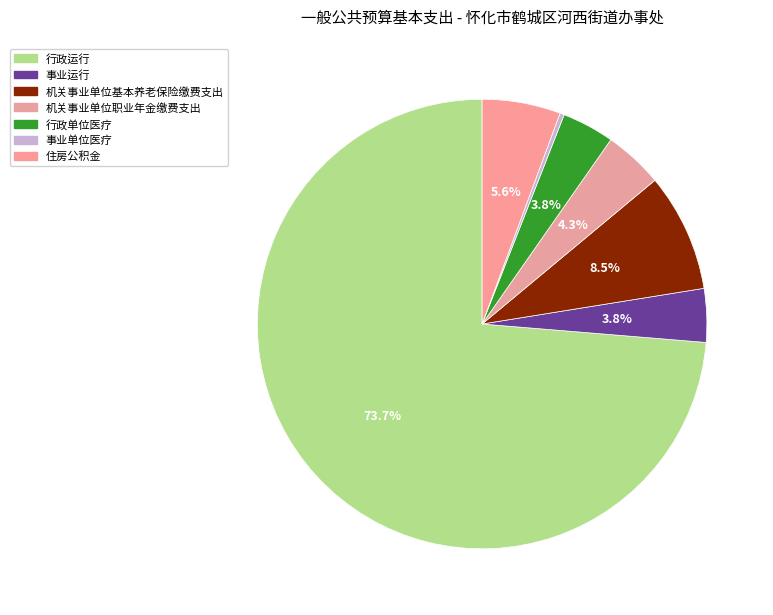

How many segments does this pie chart have?

7